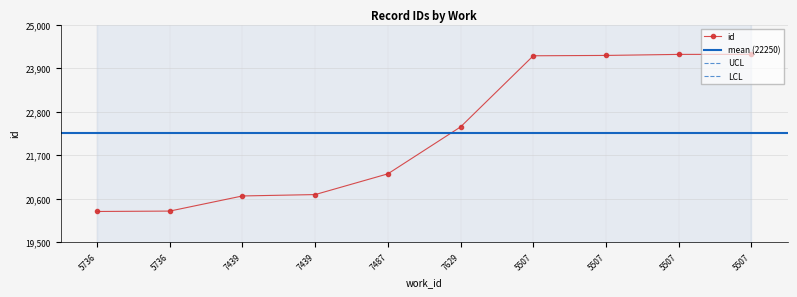

What is the difference between the maximum and second lowest values?

3969